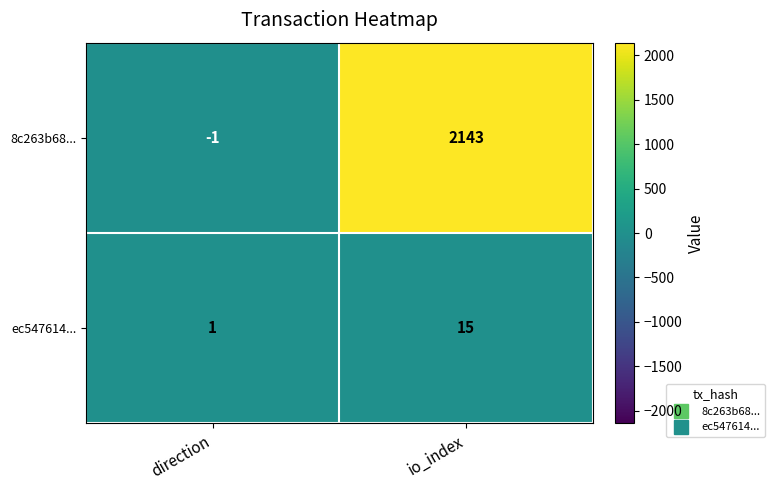

Is it true that ec547614... equals 25 at io_index?

False